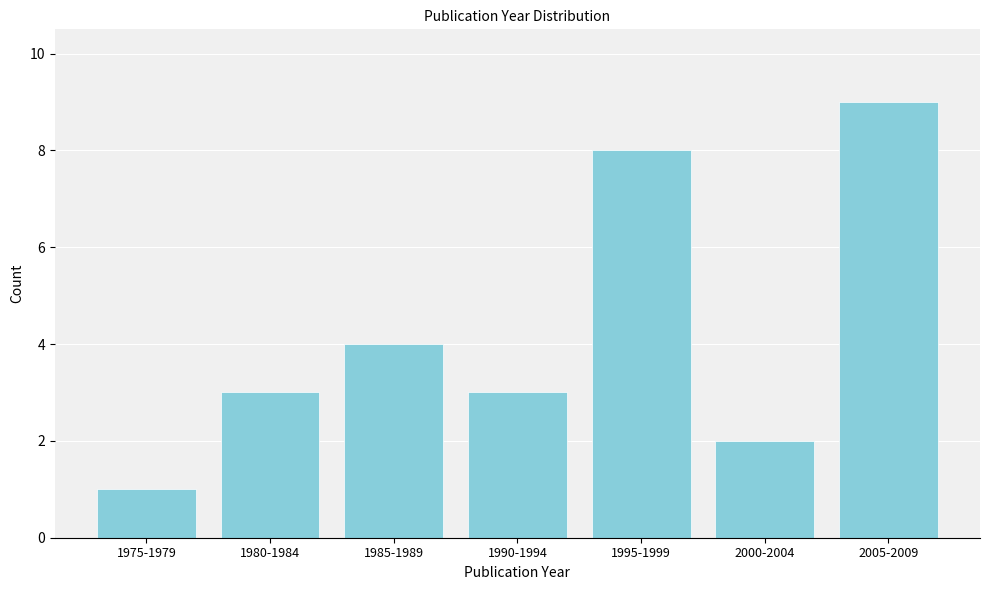

Reading left to right, transcribe all the data shown in this chart.

1975-1979=1	1980-1984=3	1985-1989=4	1990-1994=3	1995-1999=8	2000-2004=2	2005-2009=9